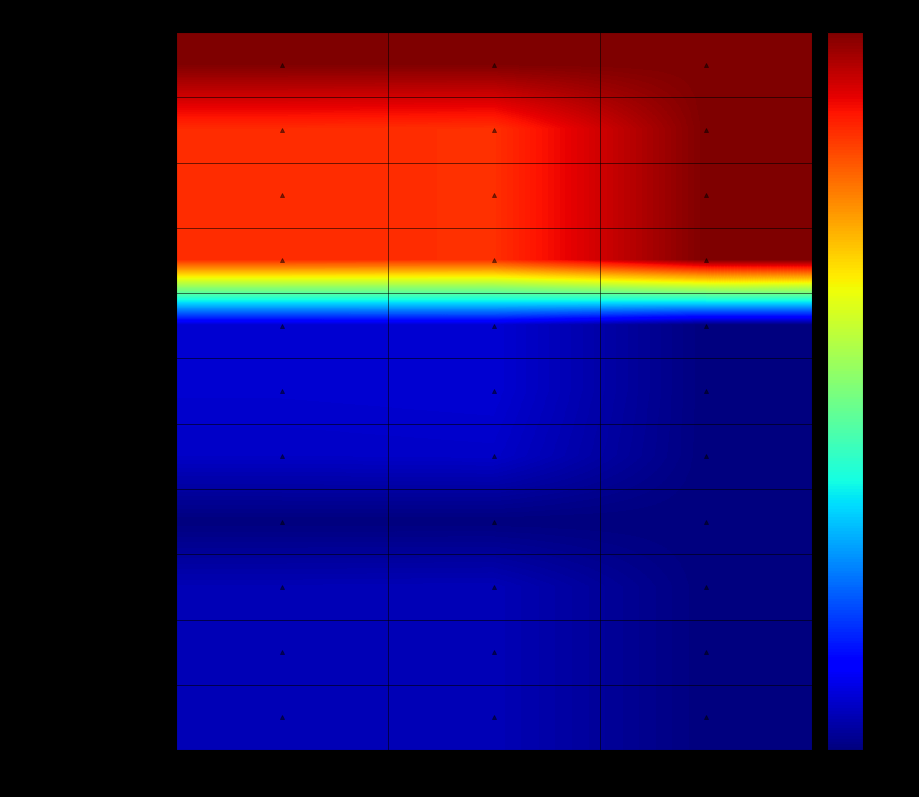

Reading left to right, what are all the values shown in this chart?

合计: 合计=1.0	财政拨款收入=1.0	其他收入=1.0
教育支出: 合计=0.9	财政拨款收入=0.9	其他收入=1.0
普通教育: 合计=0.9	财政拨款收入=0.9	其他收入=1.0
小学教育: 合计=0.9	财政拨款收入=0.9	其他收入=1.0
社会保障和就业支出: 合计=0.1	财政拨款收入=0.1	其他收入=0.0
行政事业单位养老支出: 合计=0.1	财政拨款收入=0.1	其他收入=0.0
机关事业单位基本养老保险缴费支出: 合计=0.1	财政拨款收入=0.1	其他收入=0.0
机关事业单位职业年金缴费支出: 合计=0.0	财政拨款收入=0.0	其他收入=0.0
住房保障支出: 合计=0.0	财政拨款收入=0.0	其他收入=0.0
住房改革支出: 合计=0.0	财政拨款收入=0.0	其他收入=0.0
住房公积金: 合计=0.0	财政拨款收入=0.0	其他收入=0.0